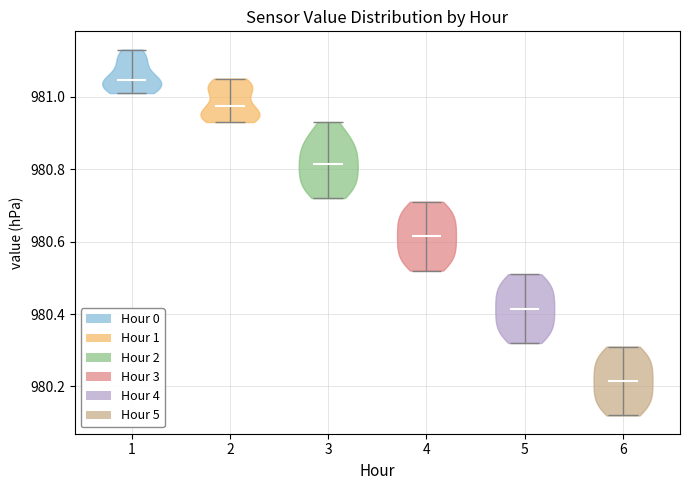

Reading left to right, read every violin against the y-axis: where its median line is, and the lowest and highest points it reaches. The values are not printed on the chart, so give them approximately, as read against the axis.

1: median line 981.04, lowest point 981.02, highest point 981.14
2: median line 980.98, lowest point 980.94, highest point 981.06
3: median line 980.82, lowest point 980.72, highest point 980.94
4: median line 980.62, lowest point 980.52, highest point 980.72
5: median line 980.42, lowest point 980.32, highest point 980.52
6: median line 980.22, lowest point 980.12, highest point 980.32